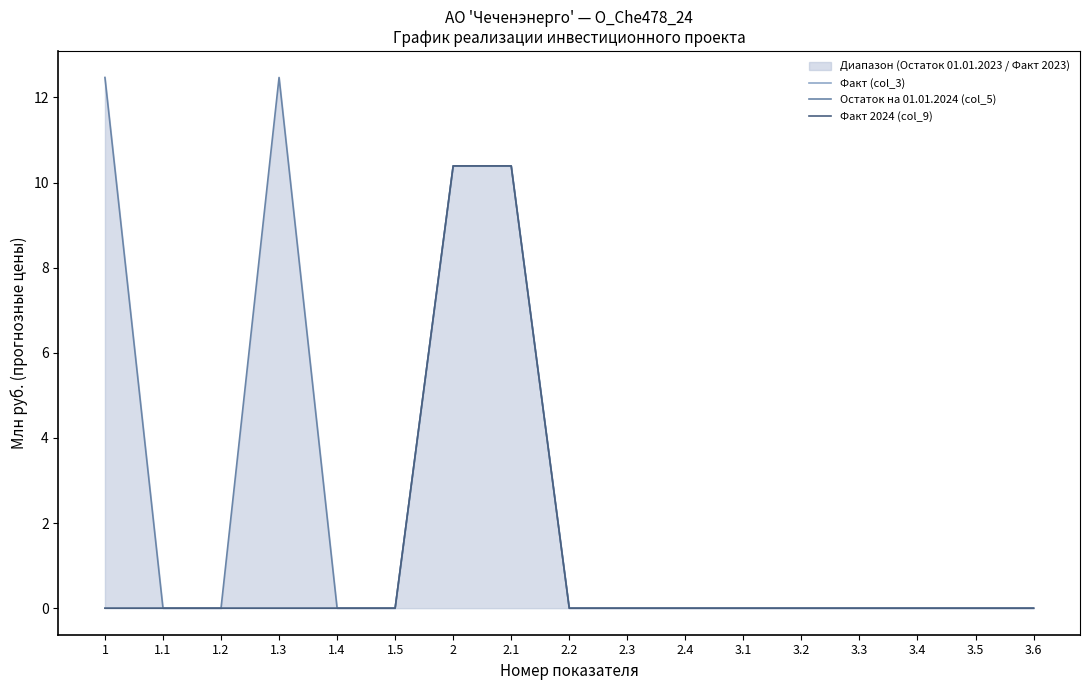

How many lines are shown in the chart?

3